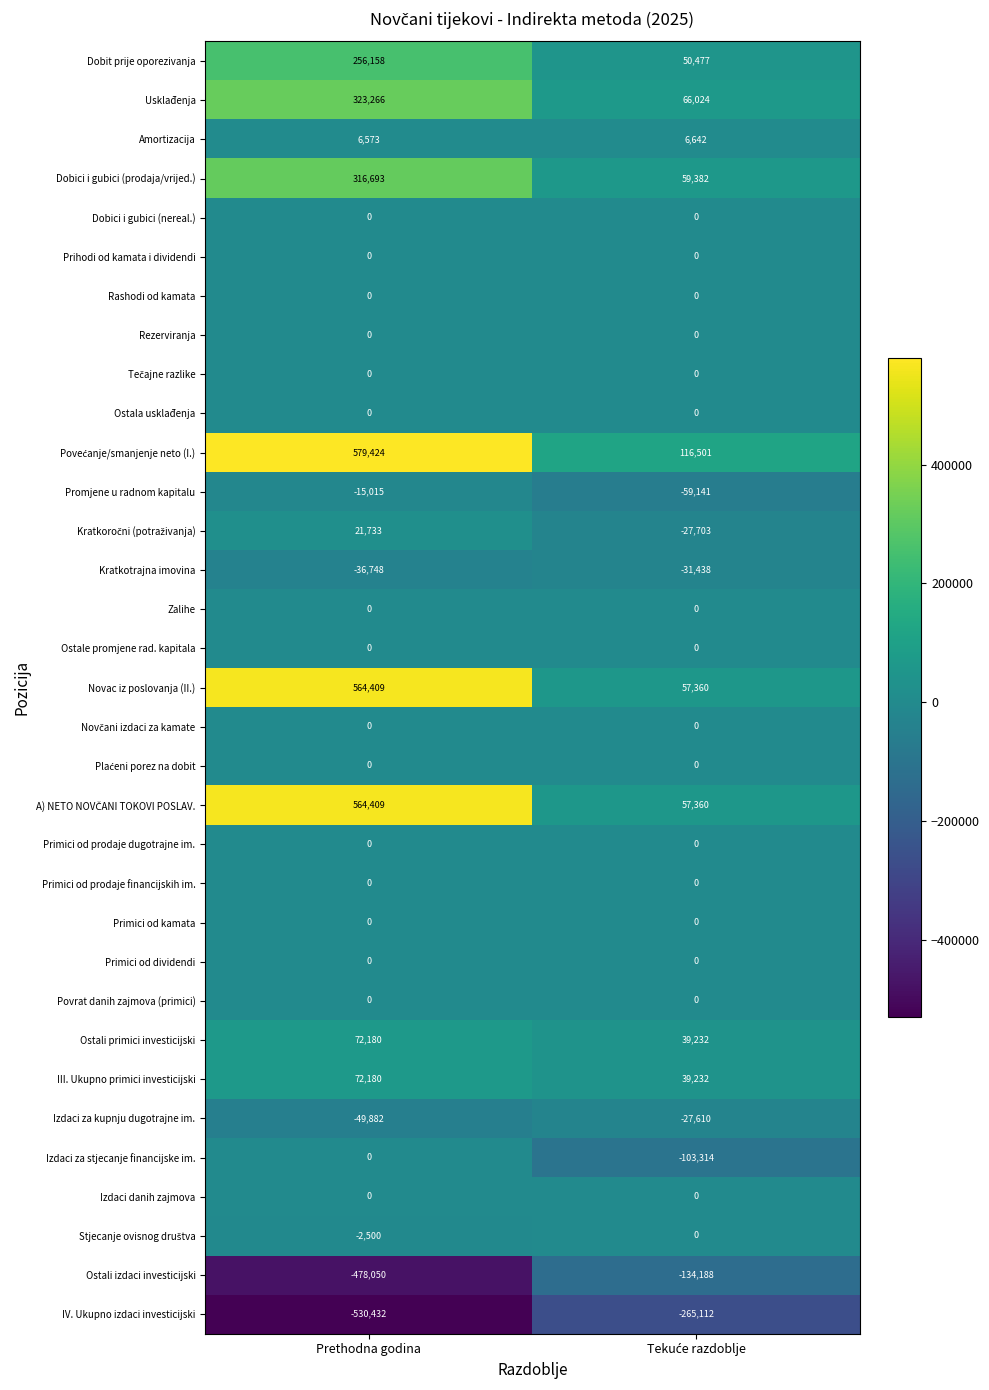

At which category is the sum across all series the highest?

Prethodna godina